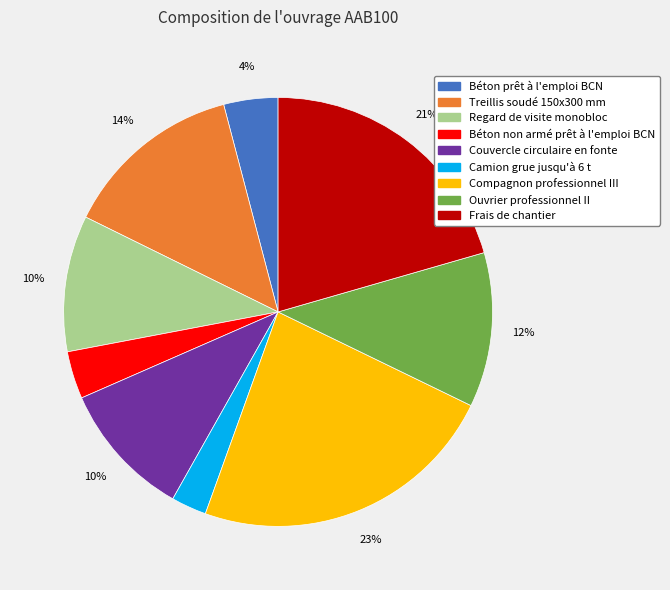

To the nearest percent, what portion does Compagnon professionnel III represent?

23%